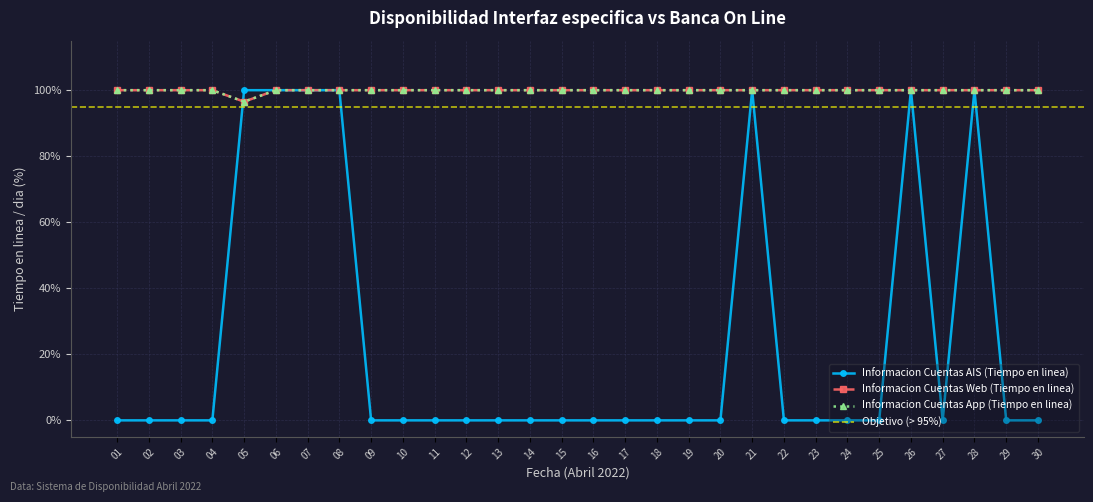

Where do Informacion Cuentas Web (Tiempo en linea) and Informacion Cuentas AIS (Tiempo en linea) first cross each other?

04 and 05